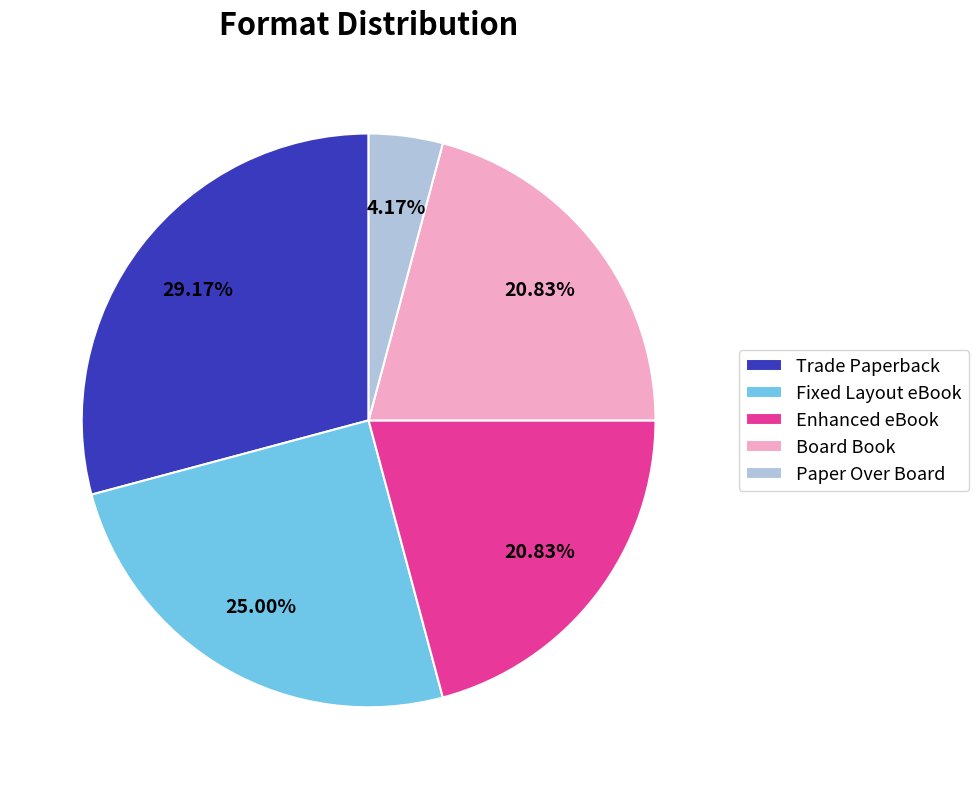

What is the ratio of the value at Fixed Layout eBook to the value at Board Book?

1.2